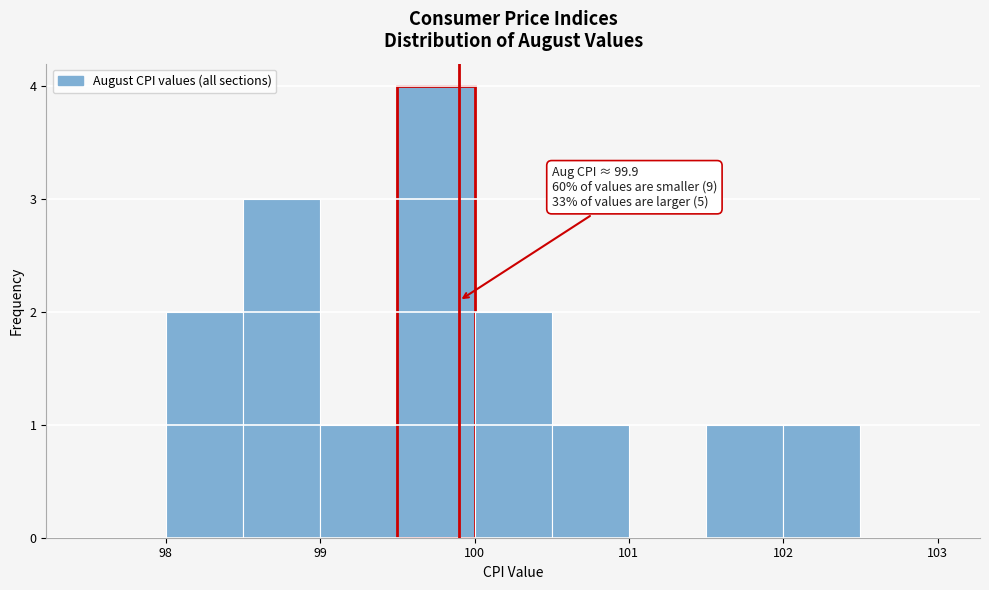

Which range on the x-axis has the tallest bar?

99.5 to 100.0